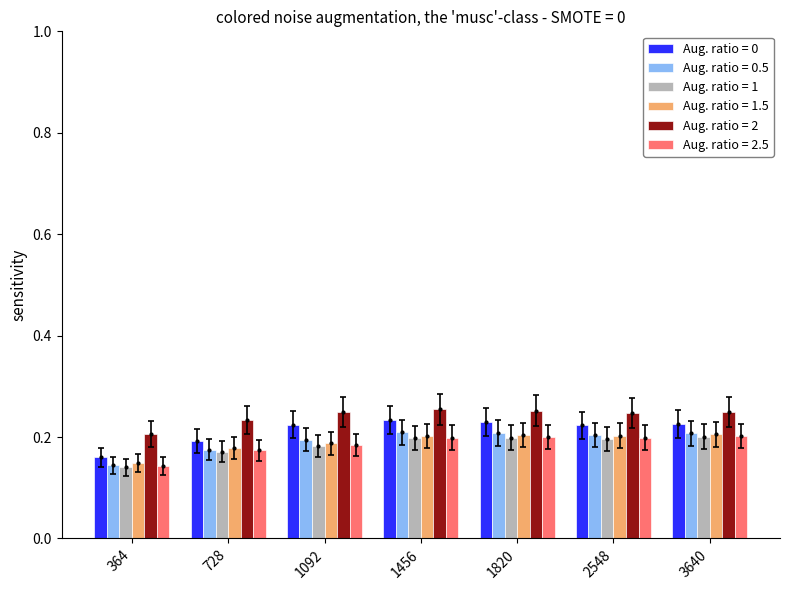

Read the 8.2445 value at 728.

0.2